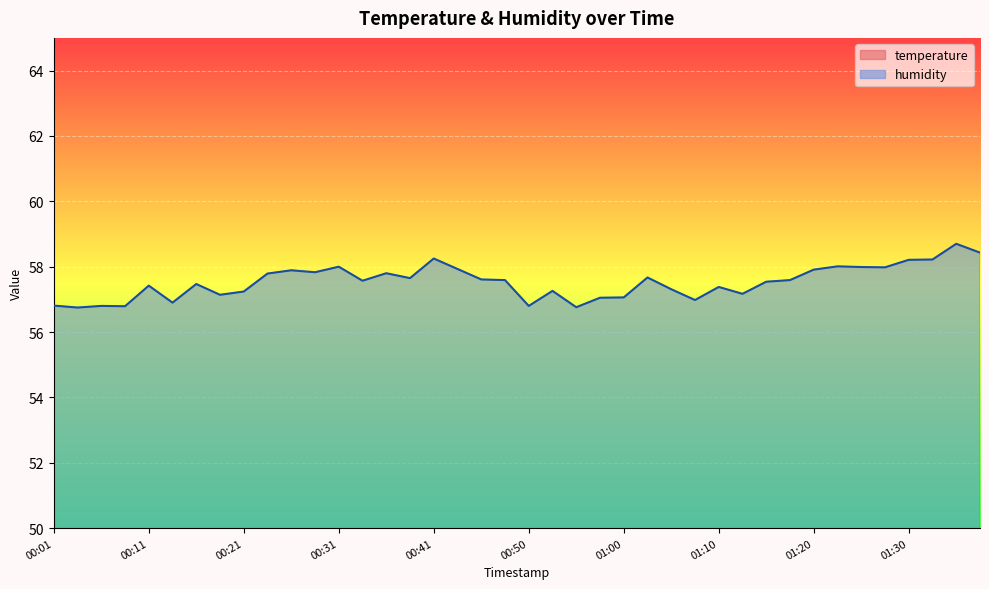

Which has a higher value, 00:31 or 00:13?

00:13